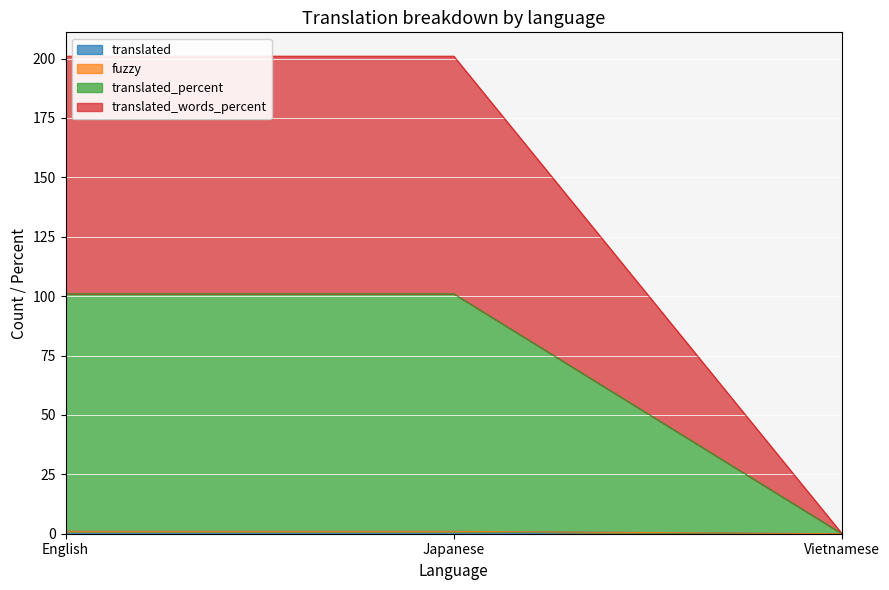

What is the label of the 3rd point from the right?

English